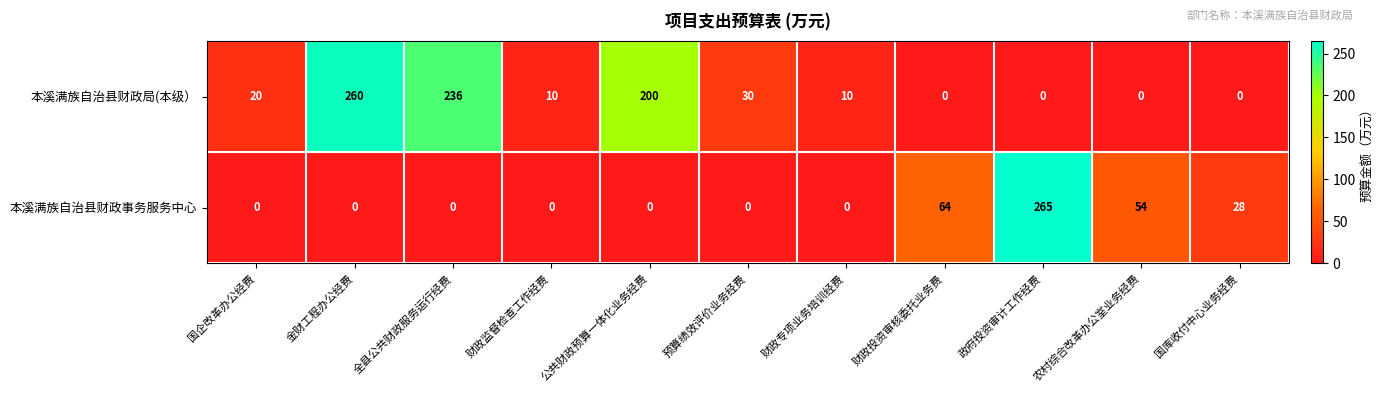

Rank the series at 预算绩效评价业务经费 from highest to lowest value.

本溪满族自治县财政局(本级）, 本溪满族自治县财政事务服务中心